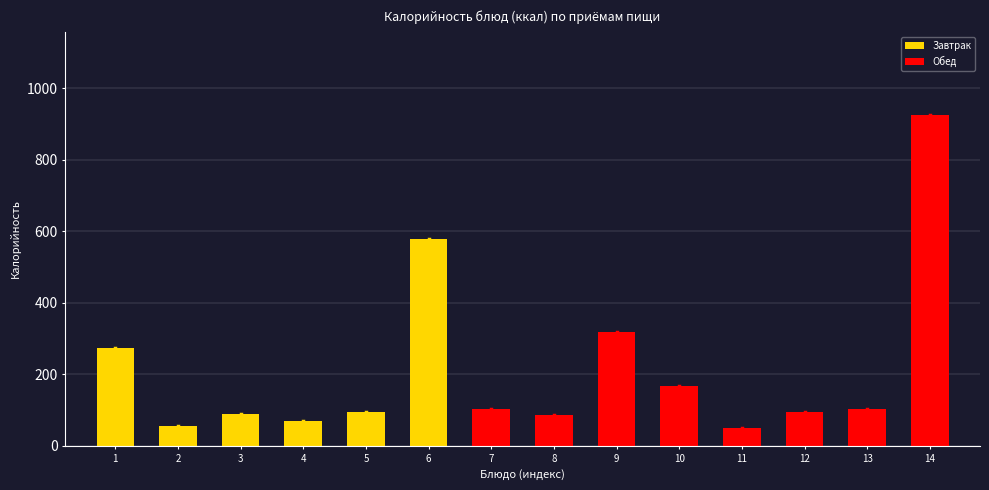

What is the sum of the values at 3 and 11?

137.4